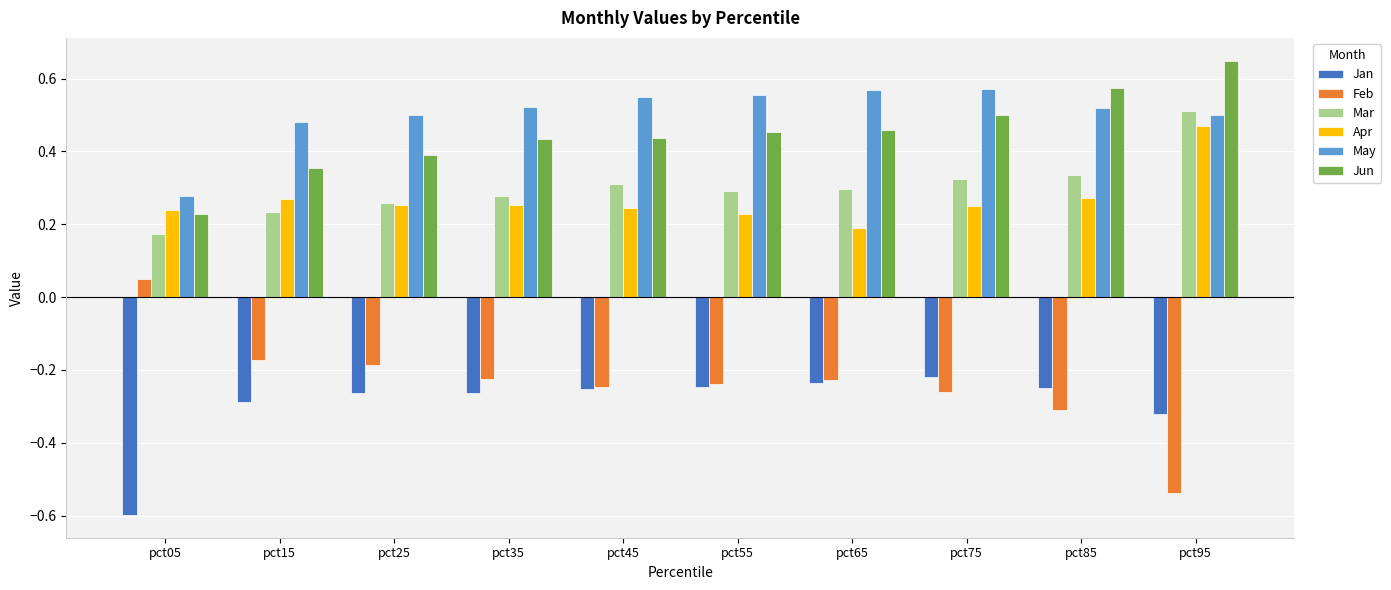

At how many categories does at least one series exceed 0?

10